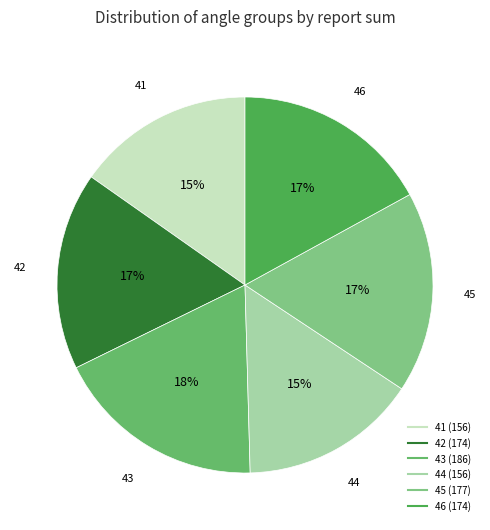

Which has a higher value, 44 or 43?

43